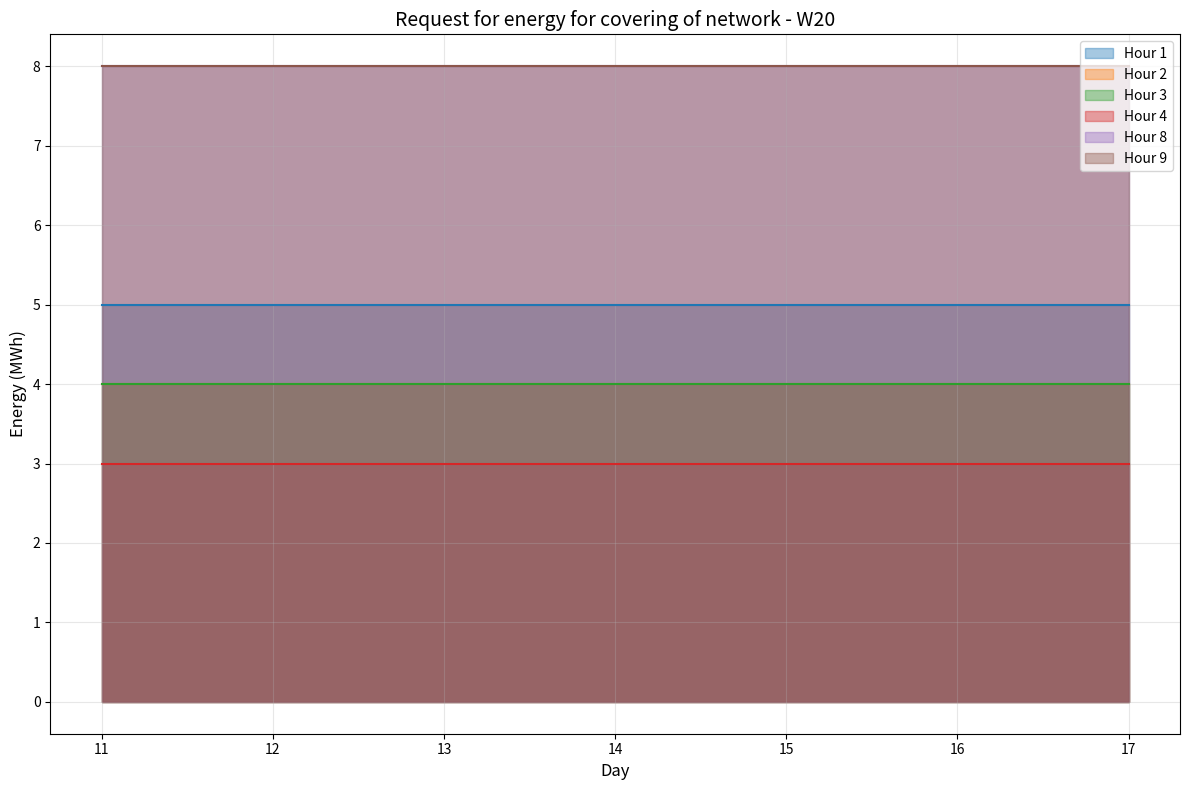

What are all the series names shown in the legend?

Hour 1, Hour 2, Hour 3, Hour 4, Hour 8, Hour 9